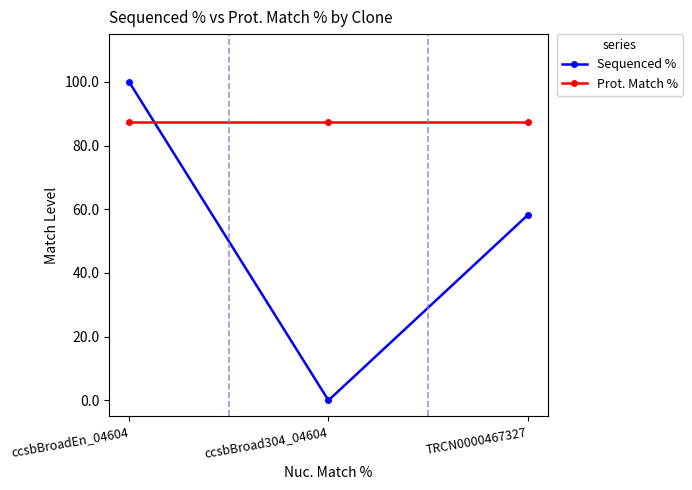

Reading right to left, what are all the values shown in this chart?

Sequenced %: TRCN0000467327=58.2	ccsbBroad304_04604=0.0	ccsbBroadEn_04604=100.0
Prot. Match %: TRCN0000467327=87.5	ccsbBroad304_04604=87.5	ccsbBroadEn_04604=87.5